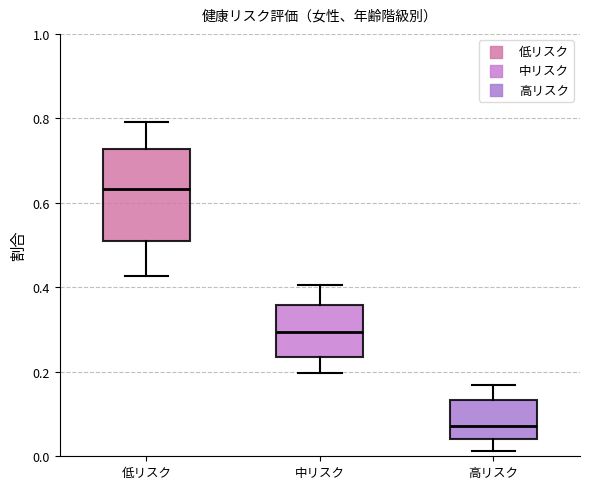

Reading left to right, read every box against the y-axis: the position of its median line, the range the box covers, and the ends of its whiskers. The values are not printed on the chart, so give them approximately, as read against the axis.

低リスク: median 0.64, box 0.50 to 0.72, whiskers 0.42 to 0.80
中リスク: median 0.30, box 0.24 to 0.36, whiskers 0.20 to 0.40
高リスク: median 0.08, box 0.04 to 0.14, whiskers 0.02 to 0.16